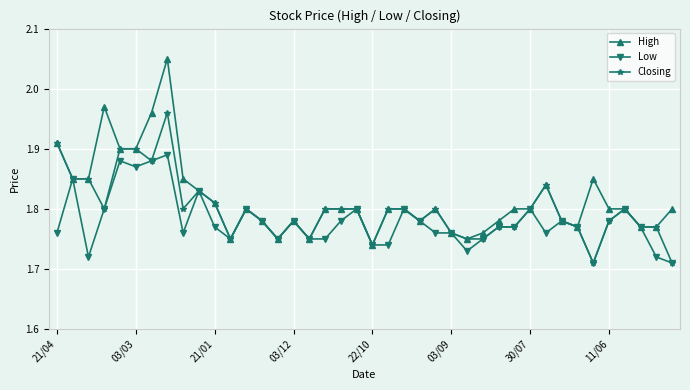

Which series has the widest spread of values?

High